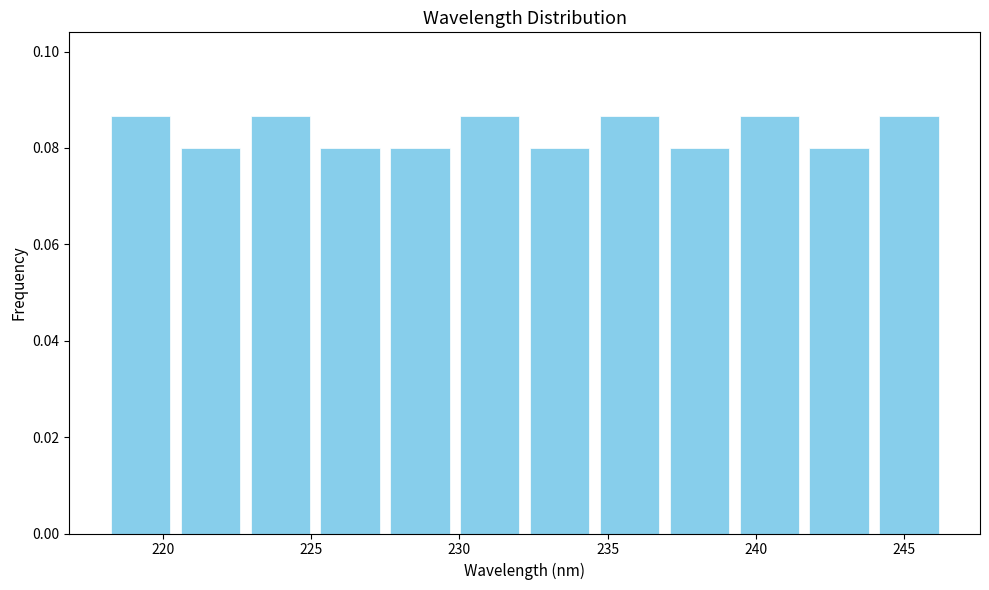

Reading left to right, transcribe this chart: for each bar, give the range it covers on the x-axis and its height. Neither the bar edges nor the heights are printed on the chart, so give them approximately, as read against the axes.

218.0 to 220.5: 0.086
220.5 to 223.0: 0.080
223.0 to 225.0: 0.086
225.0 to 227.5: 0.080
227.5 to 230.0: 0.080
230.0 to 232.0: 0.086
232.0 to 234.5: 0.080
234.5 to 237.0: 0.086
237.0 to 239.5: 0.080
239.5 to 241.5: 0.086
241.5 to 244.0: 0.080
244.0 to 246.5: 0.086